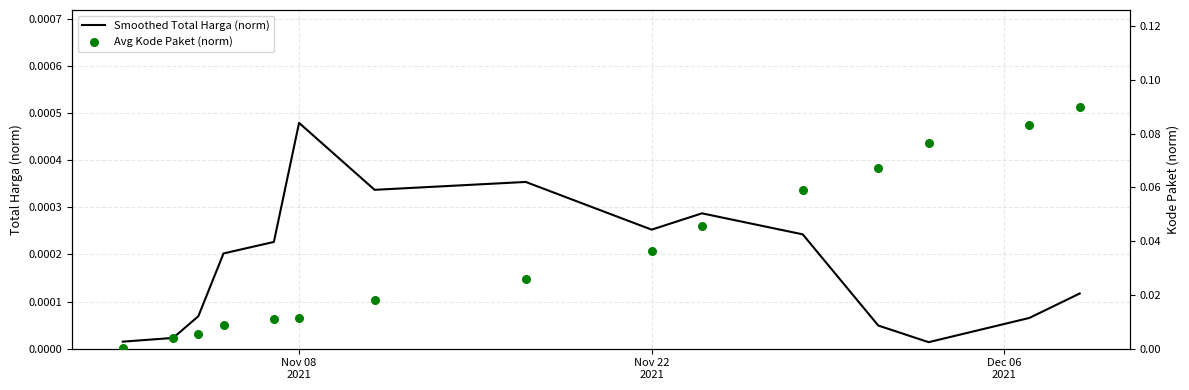

What are all the series names shown in the legend?

Smoothed Total Harga (norm), Avg Kode Paket (norm)